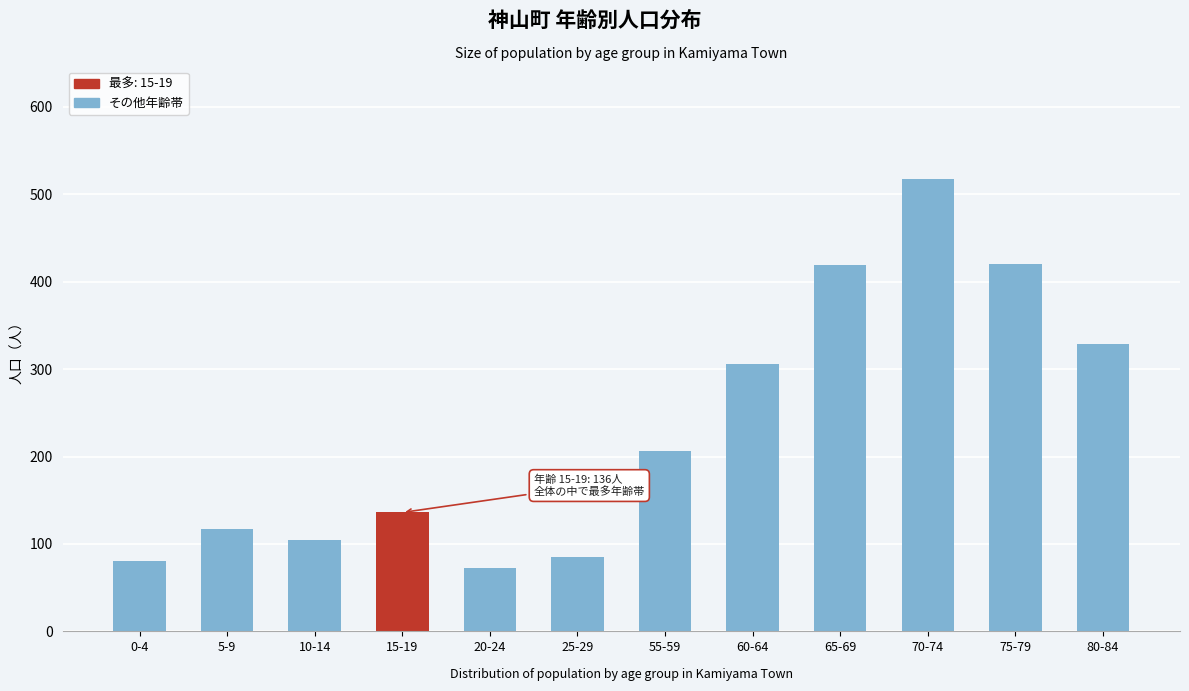

What is the ratio of the value at 25-29 to the value at 20-24?

1.2